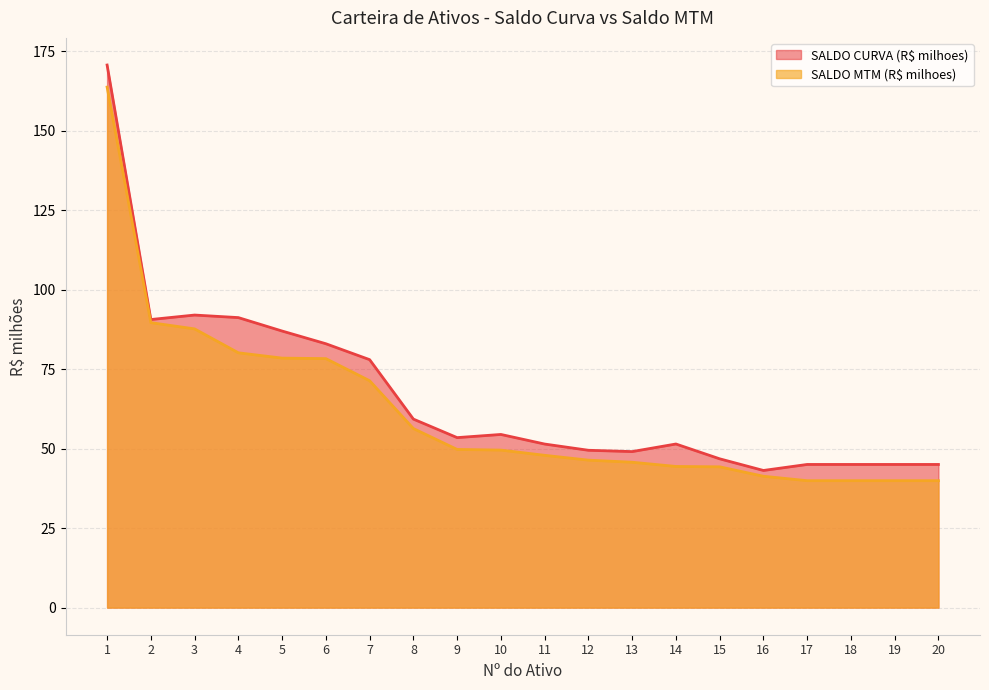

Rank the series by their maximum value, from highest to lowest.

SALDO CURVA (R$ milhoes), SALDO MTM (R$ milhoes)